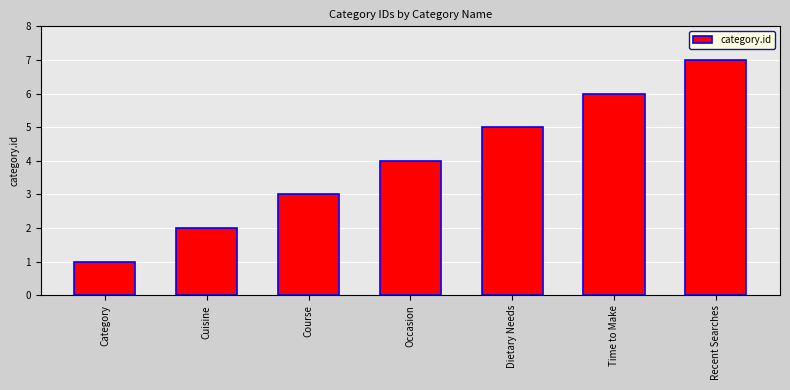

What is the value of the 2nd bar from the left?

2